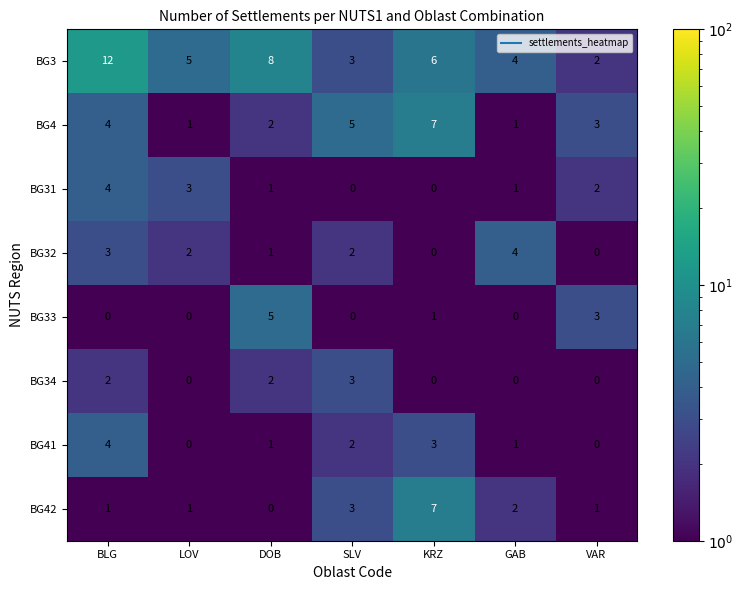

At which label does BG34 reach its peak?

SLV